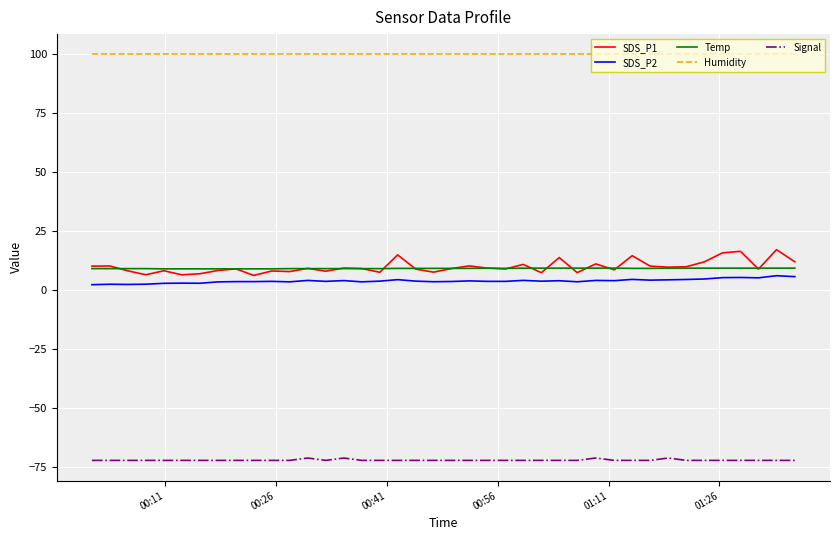

What is the maximum value for SDS_P2?

6.2